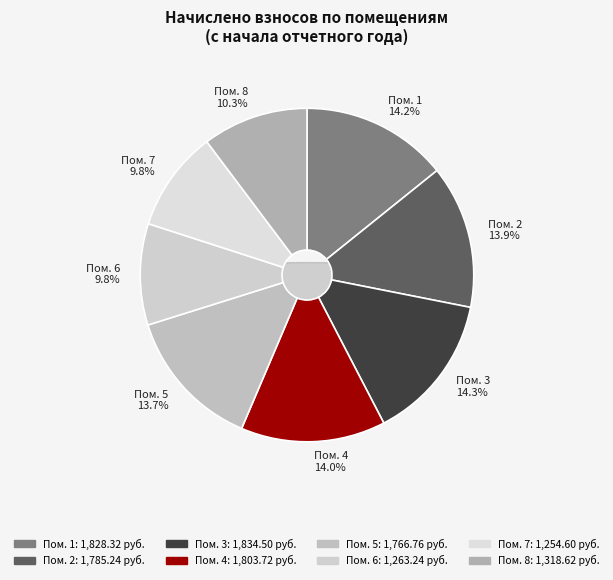

Is there any slice that represents more than half of the pie?

No